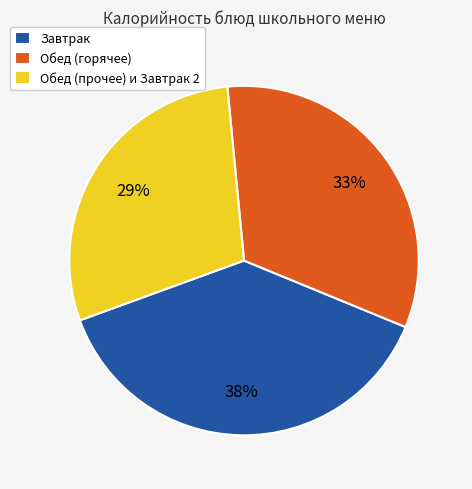

Approximately how many times larger is the value at Обед (прочее) и Завтрак 2 compared to Обед (горячее)?

0.9